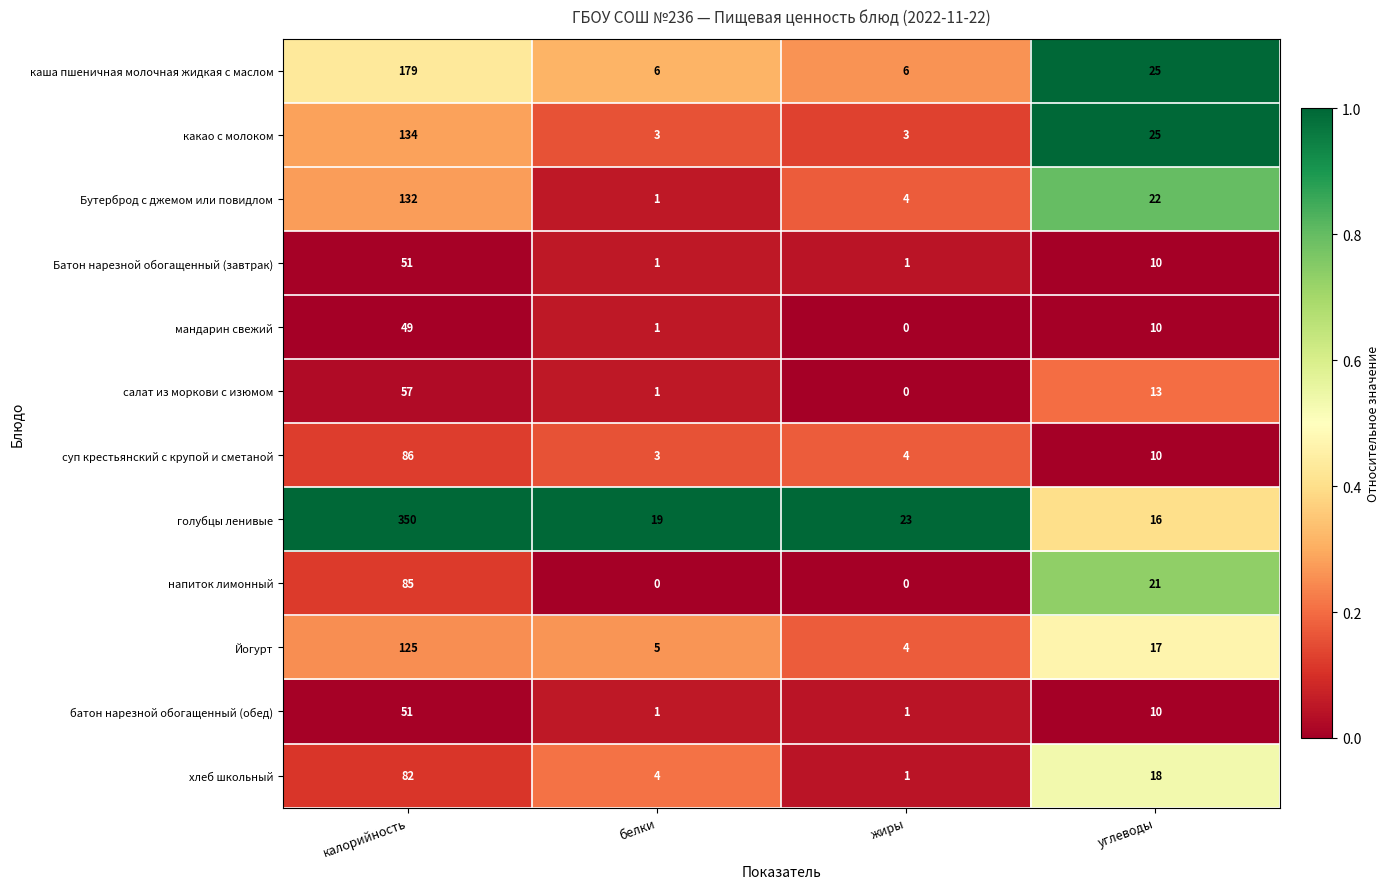

Where is салат из моркови с изюмом nearest to the value 28?

углеводы